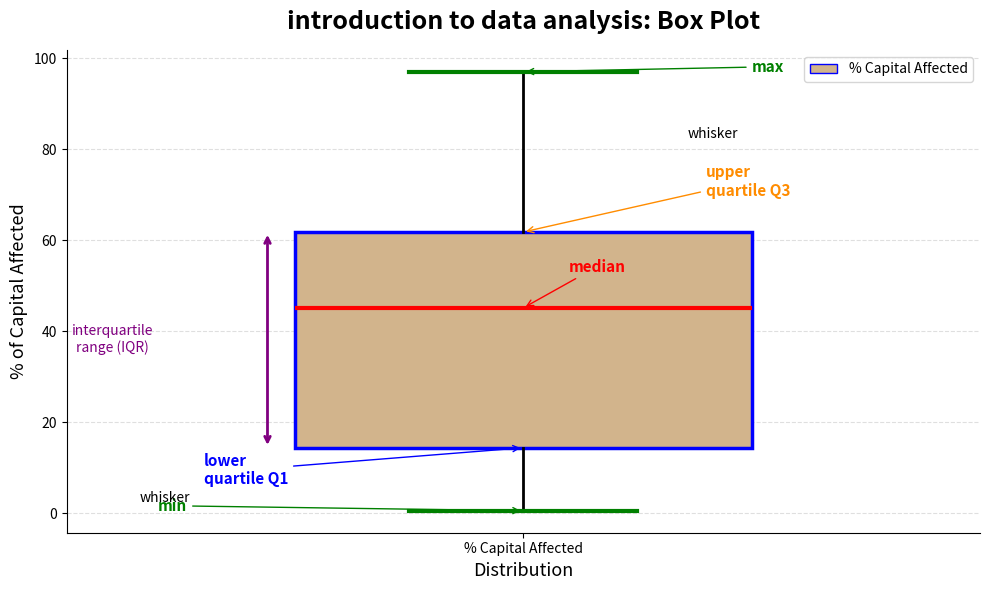

Transcribe this box plot: give where the median line is, the range the box spans, and where the two whiskers end, as read against the y-axis. The values are not printed on the chart, so give them approximately, as read against the axis.

median 46, box 14 to 62, whiskers 0 to 98